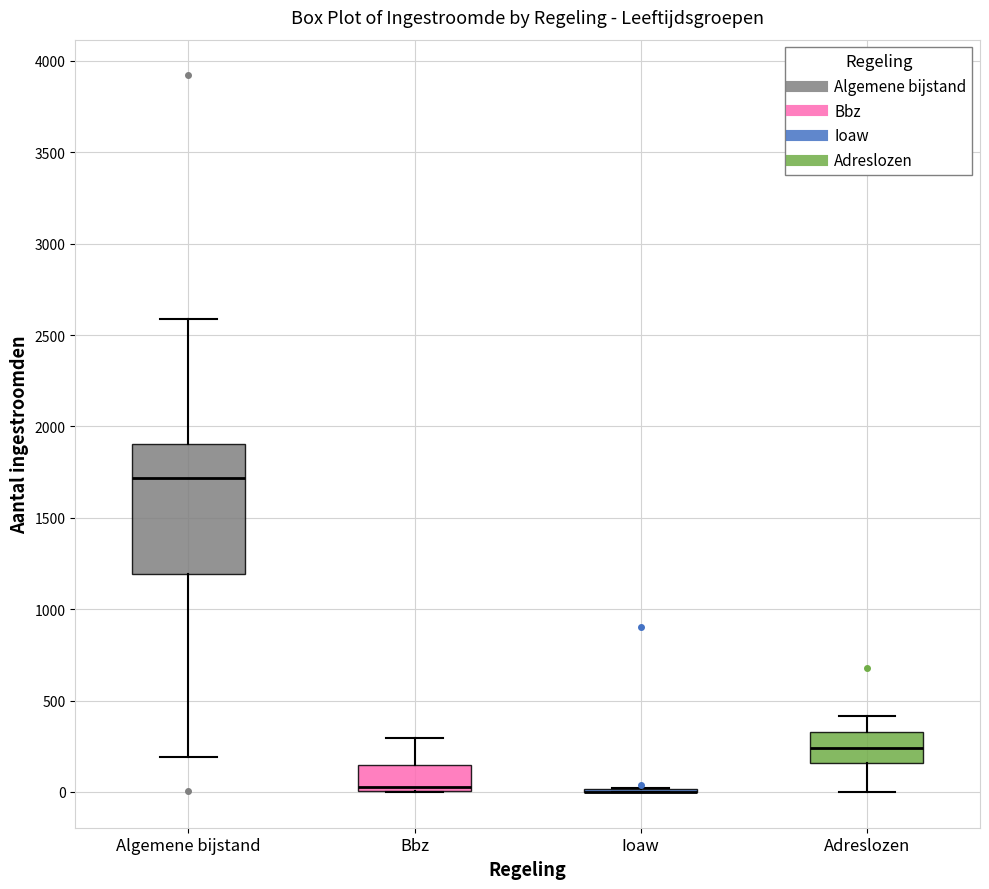

Reading left to right, read every box against the y-axis: the position of its median line, the range the box covers, and the ends of its whiskers. The values are not printed on the chart, so give them approximately, as read against the axis.

Algemene bijstand: median 1700, box 1200 to 1900, whiskers 200 to 2600
Bbz: median 50, box 0 to 150, whiskers 0 to 300
Ioaw: box collapsed to a line at 0, whiskers 0 to 0
Adreslozen: median 250, box 150 to 350, whiskers 0 to 400